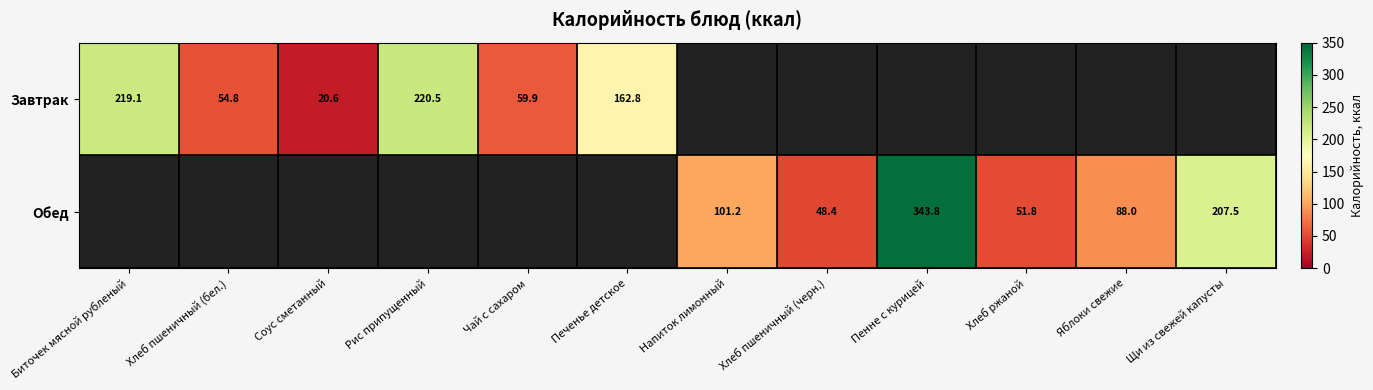

True or false: Завтрак has a value of 54.8 at Хлеб пшеничный (бел.).

True